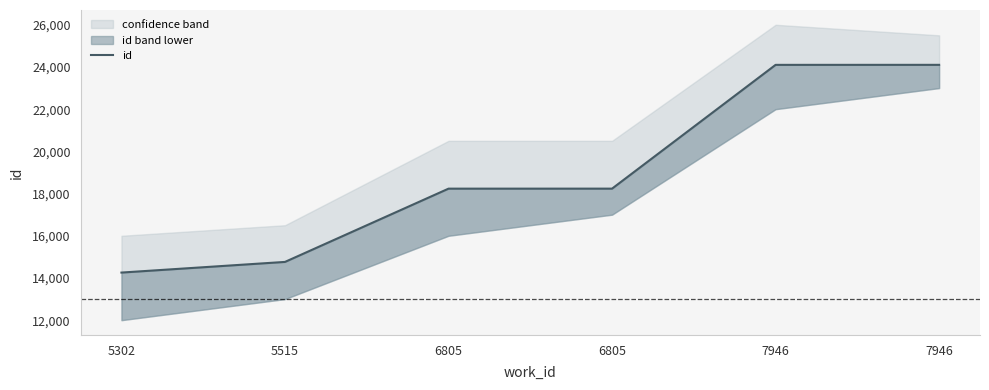

What is the change in value from 5302 to 7946?

+9844